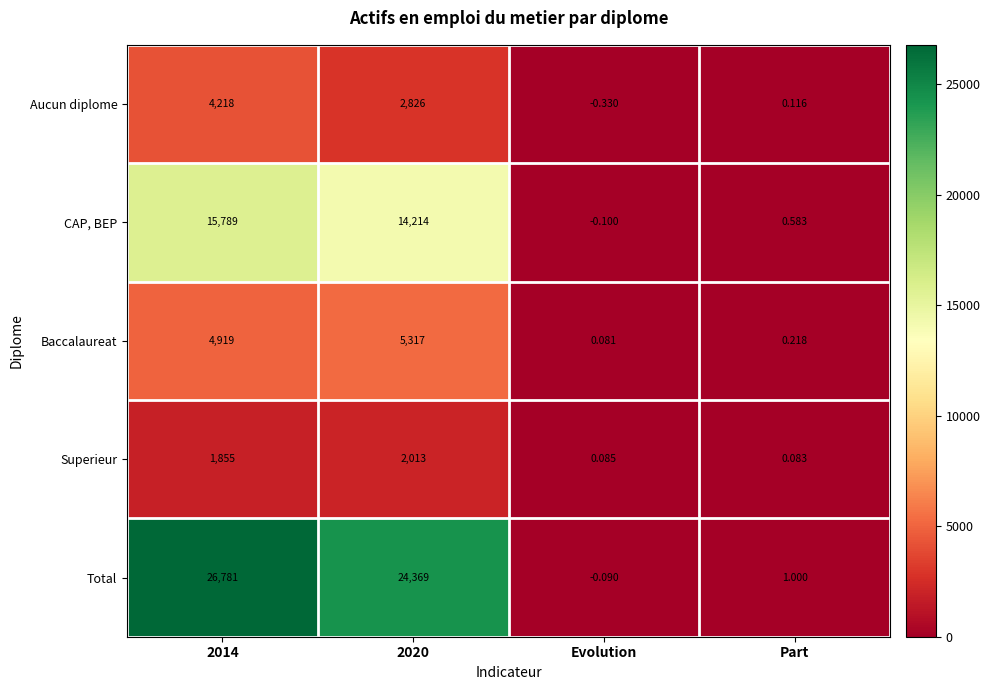

At which label does CAP, BEP reach its minimum?

Evolution